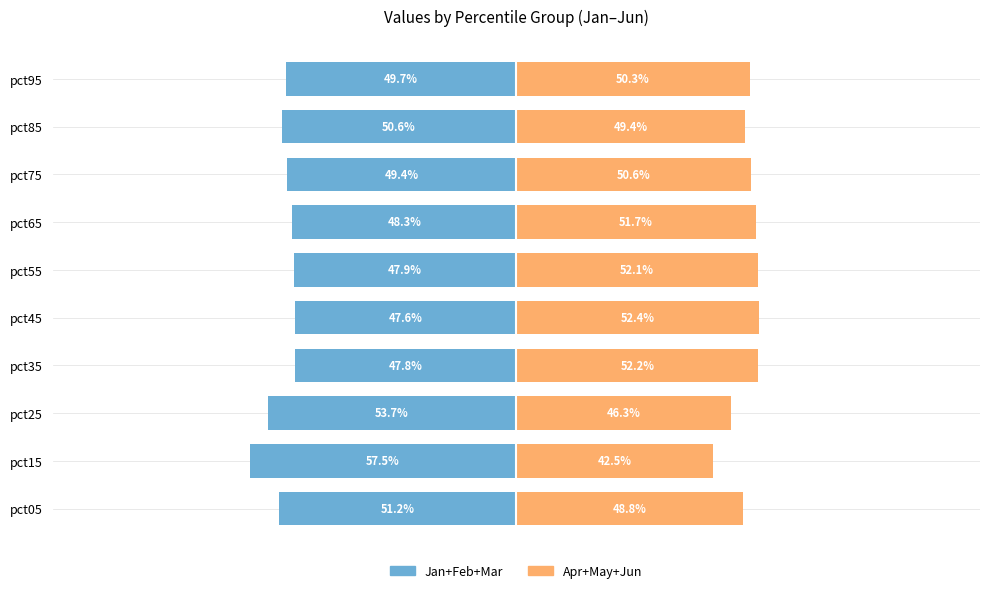

Are the bars horizontal?

Yes